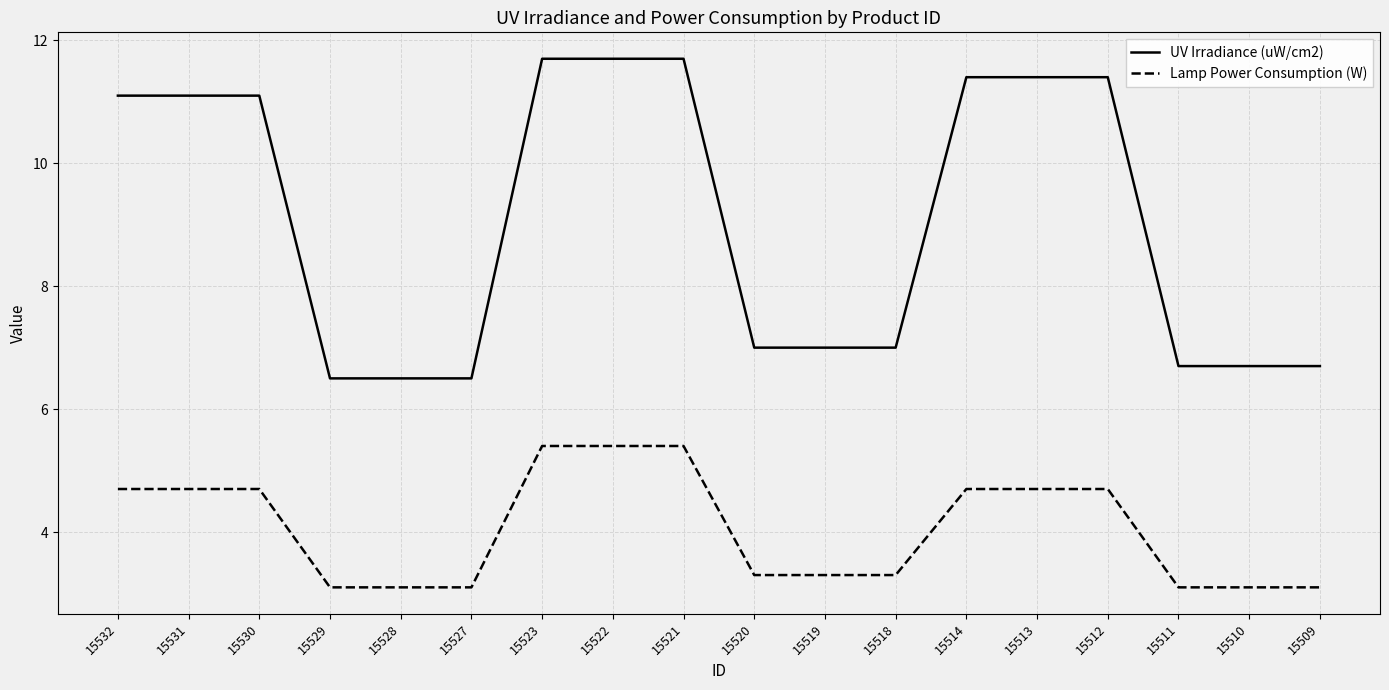

Rank the series by their average value, from lowest to highest.

Lamp Power Consumption (W), UV Irradiance (uW/cm2)